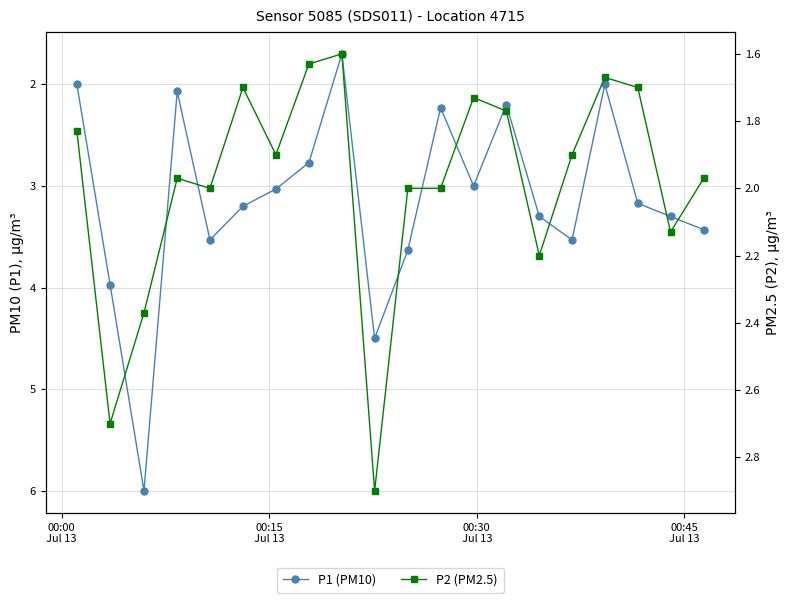

True or false: P1 (PM10) and P2 (PM2.5) cross at least once.

False